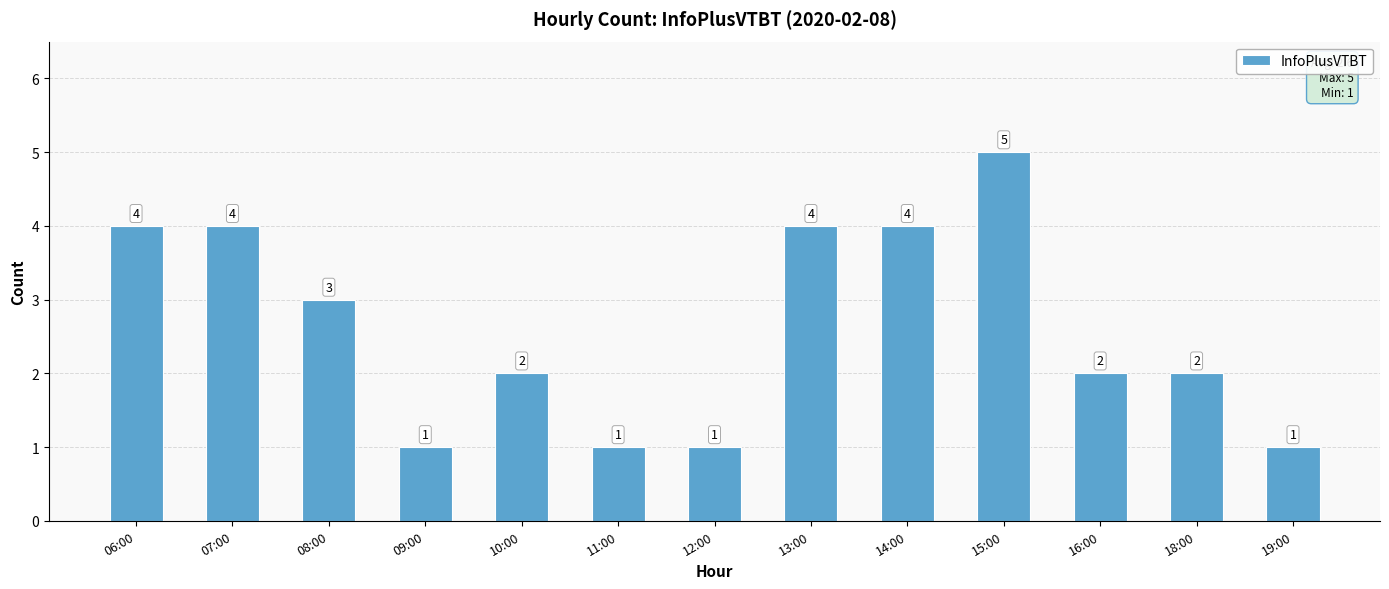

How many series are shown in this chart?

1